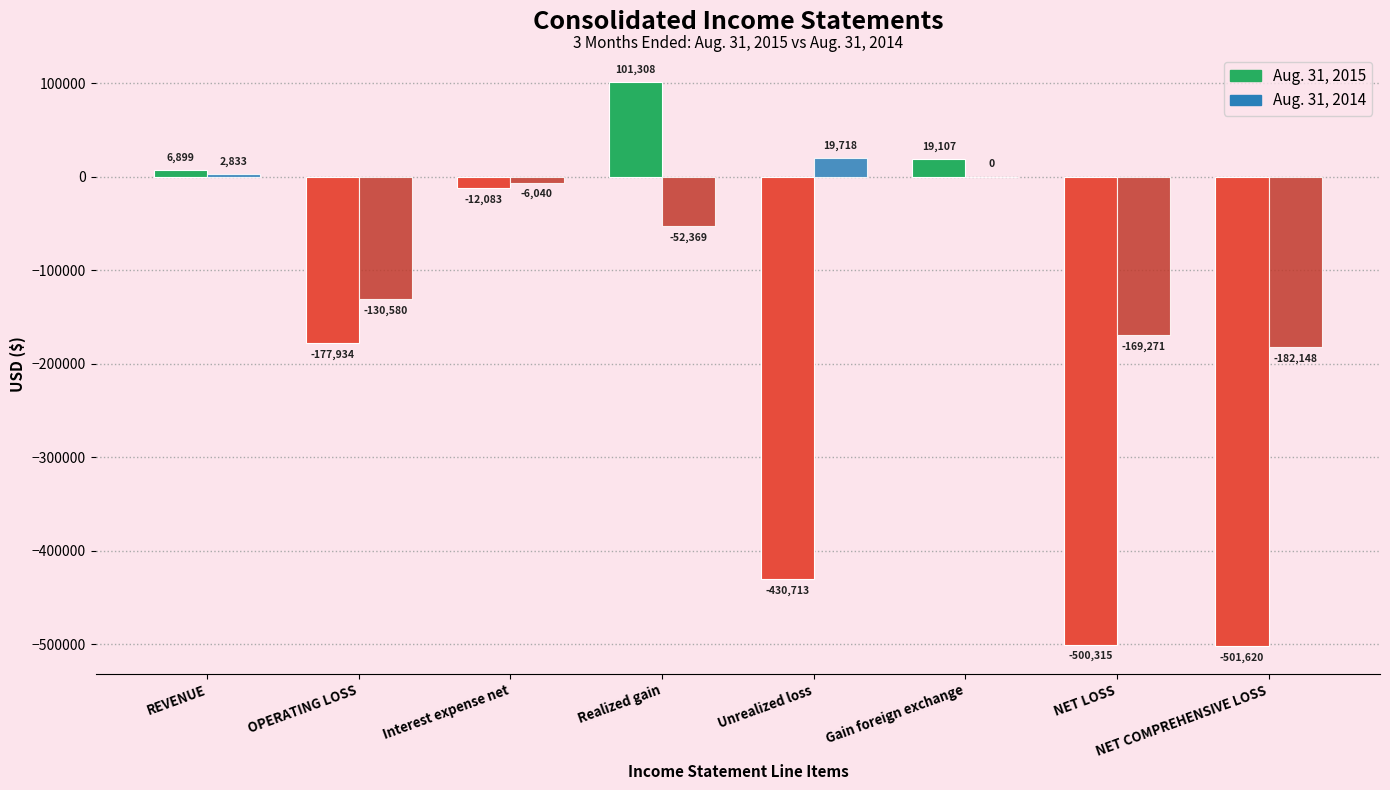

What is the sum of all Aug. 31, 2014 values?

-517857